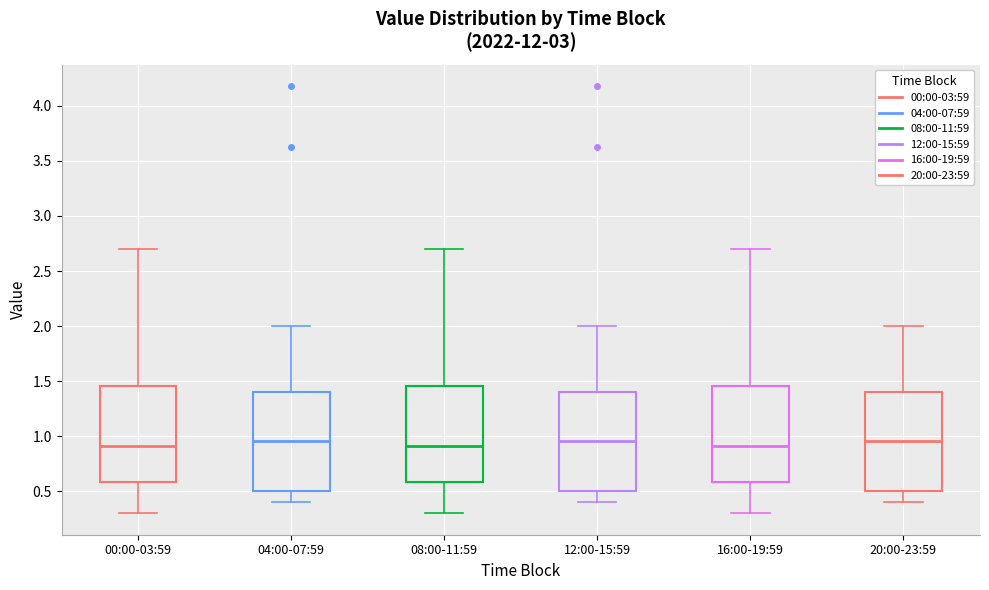

Reading left to right, read every box against the y-axis: the position of its median line, the range the box covers, and the ends of its whiskers. The values are not printed on the chart, so give them approximately, as read against the axis.

00:00-03:59: median 0.90, box 0.60 to 1.45, whiskers 0.30 to 2.70
04:00-07:59: median 0.95, box 0.50 to 1.40, whiskers 0.40 to 2.00
08:00-11:59: median 0.90, box 0.60 to 1.45, whiskers 0.30 to 2.70
12:00-15:59: median 0.95, box 0.50 to 1.40, whiskers 0.40 to 2.00
16:00-19:59: median 0.90, box 0.60 to 1.45, whiskers 0.30 to 2.70
20:00-23:59: median 0.95, box 0.50 to 1.40, whiskers 0.40 to 2.00